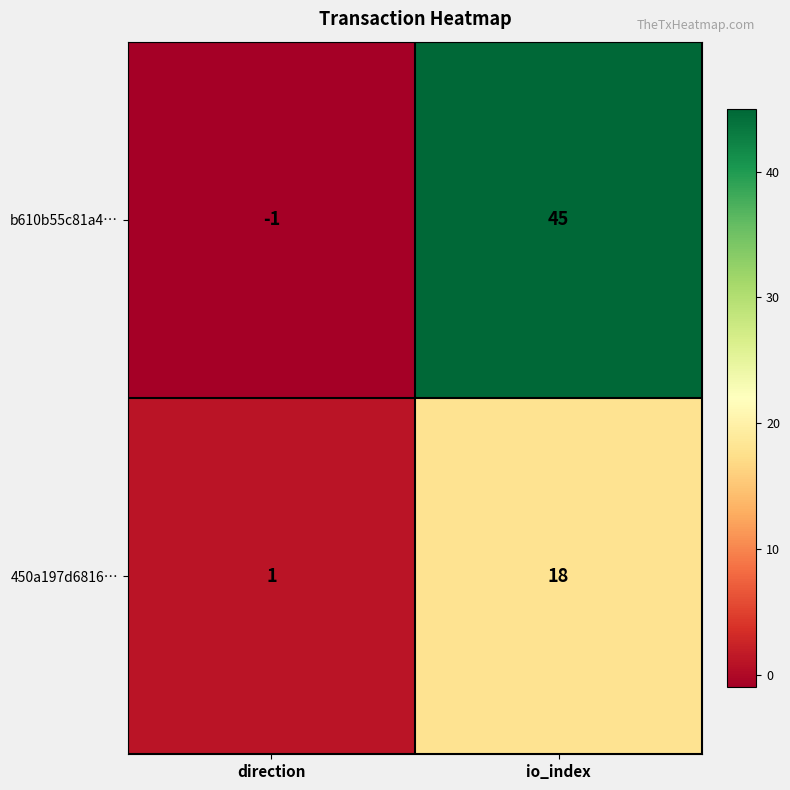

Which category has the lowest value in the b610b55c81a4… series?

direction